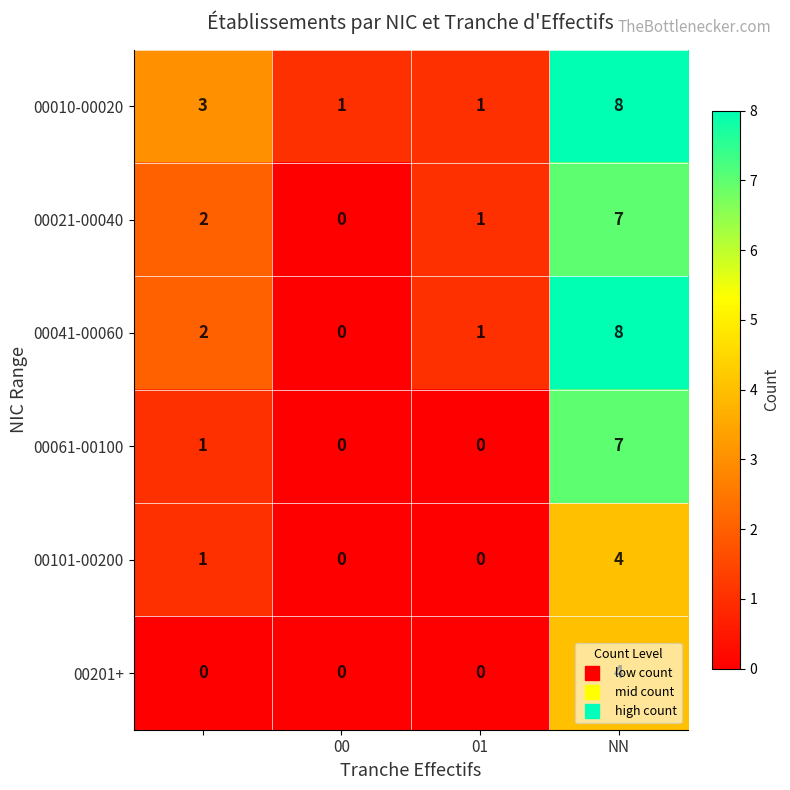

Which series has the largest total across all categories?

00010-00020